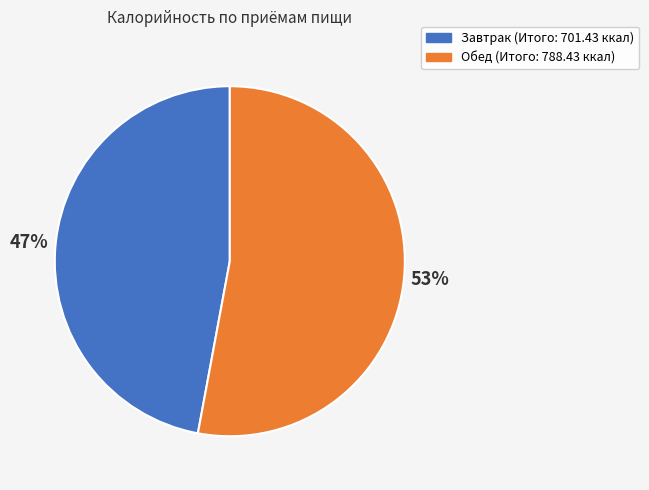

To the nearest percent, what percentage of the pie is Обед?

53%